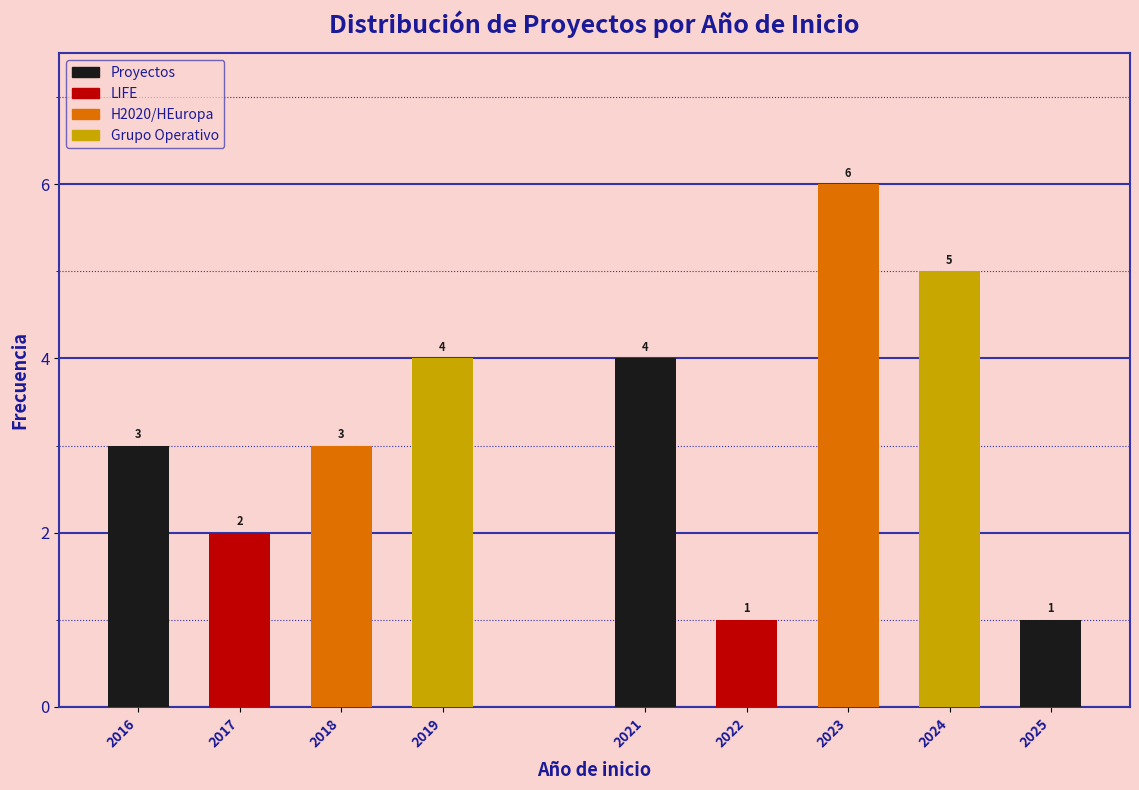

Reading left to right, extract all data points from this chart.

2016=3	2017=2	2018=3	2019=4	2021=4	2022=1	2023=6	2024=5	2025=1